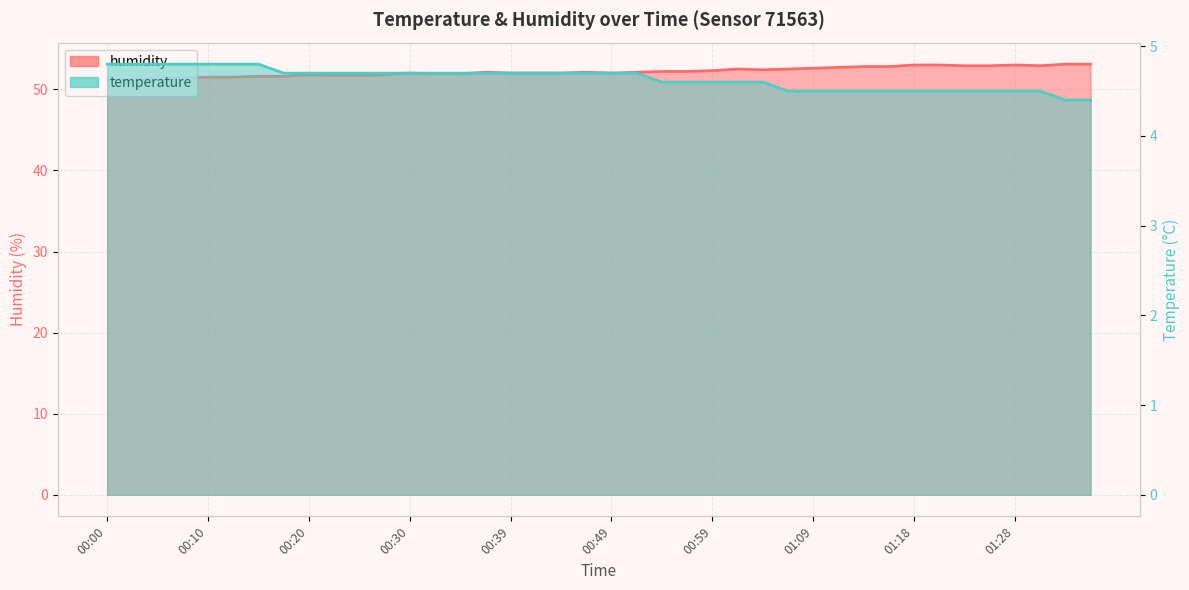

True or false: humidity and temperature cross at least once.

False